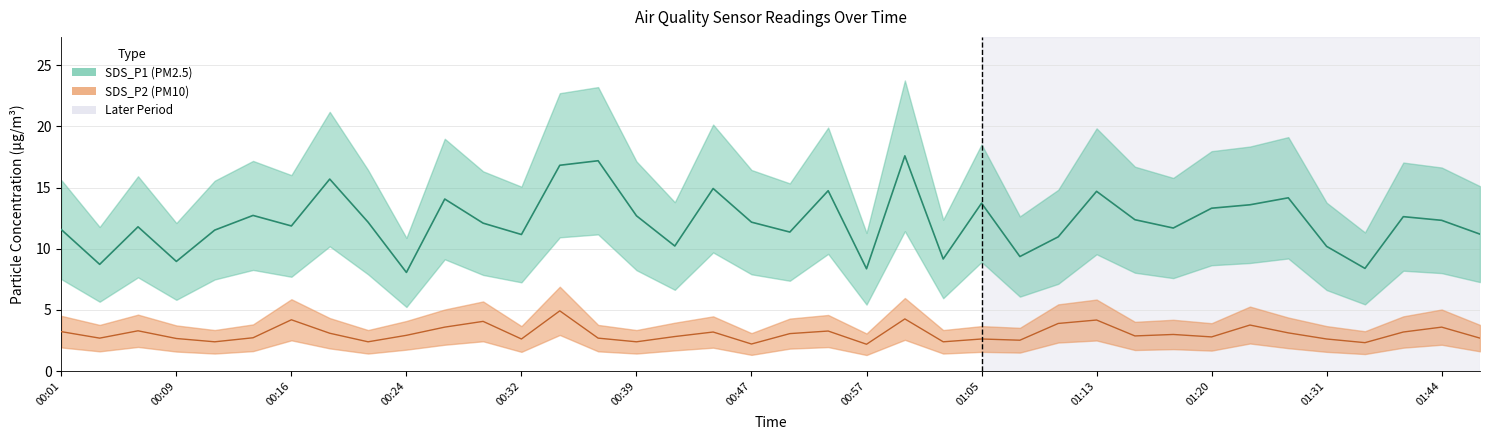

Which series has the largest total across all categories?

SDS_P1